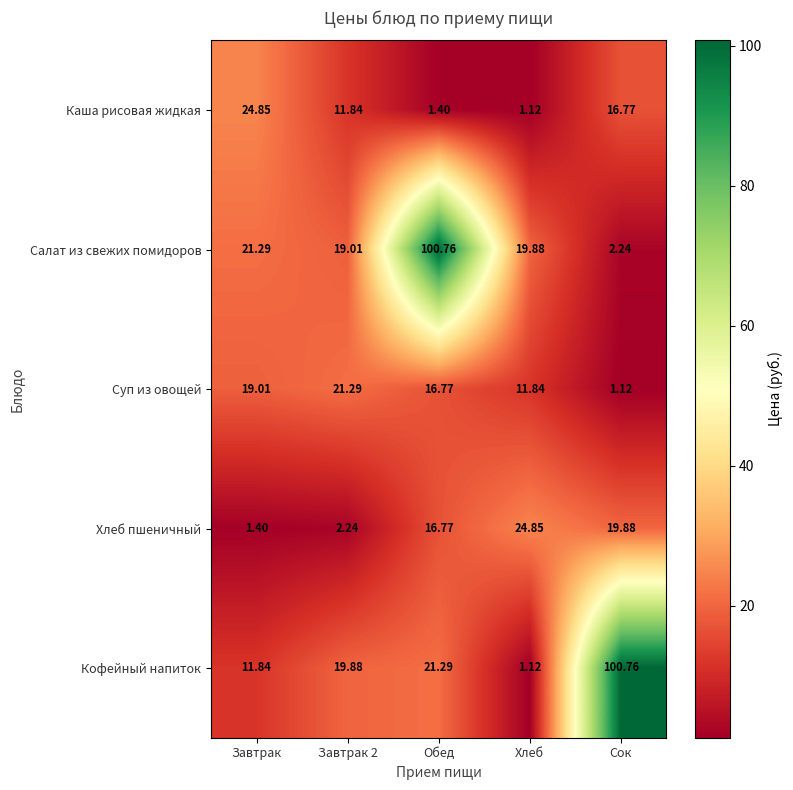

Between Завтрак 2 and Хлеб, which series saw the biggest shift?

Хлеб пшеничный